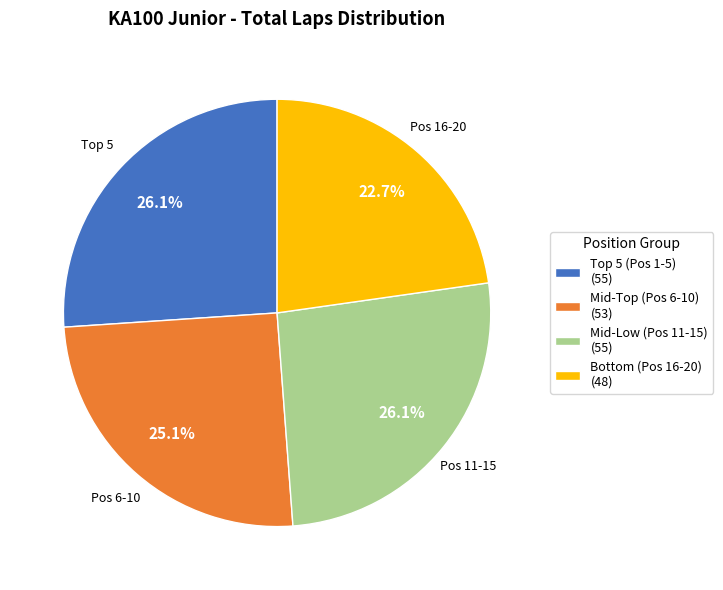

Is there a majority slice in this chart?

No